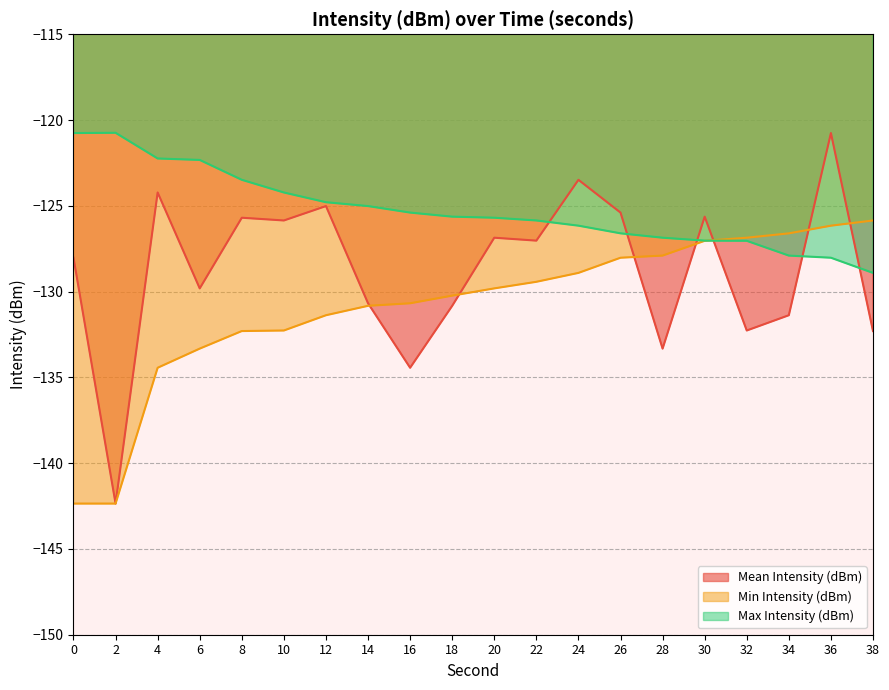

True or false: Mean Intensity (dBm) has a value of -188.9 at 36.

False